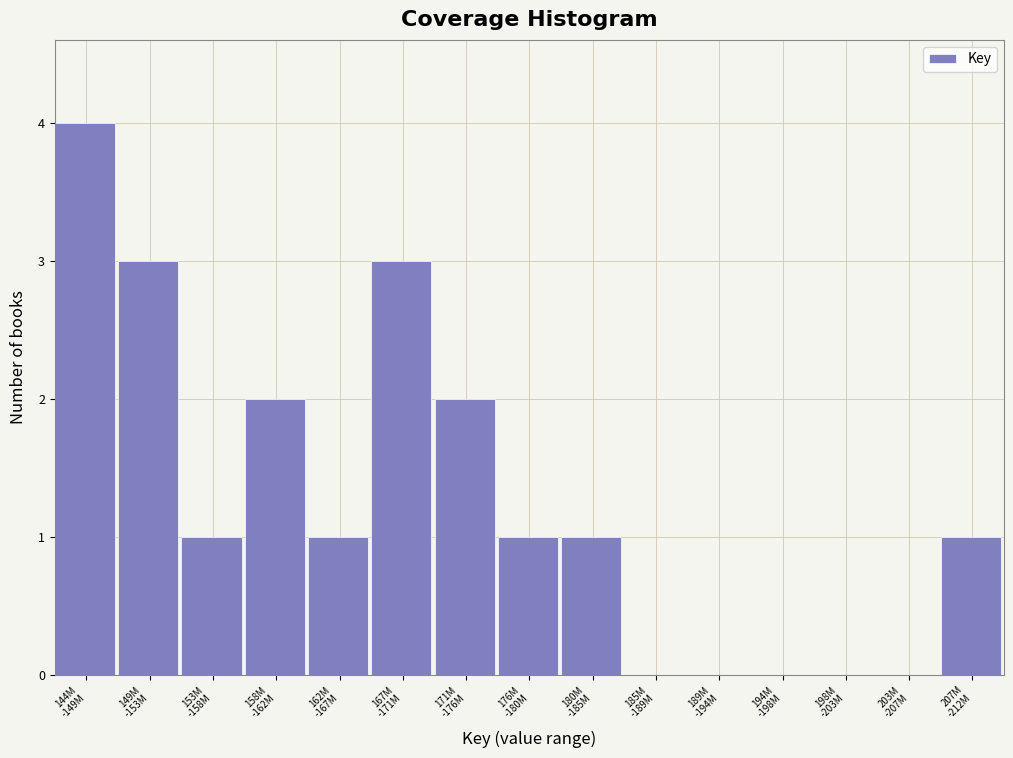

What is the sum of all values?

19